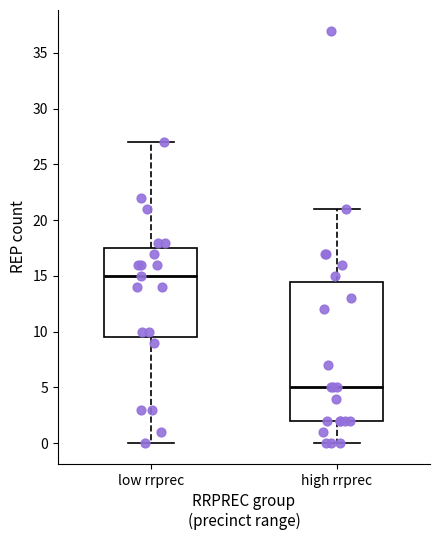

Where does the median line of the box for high rrprec sit on the y-axis? The values are not printed on the chart, so give them approximately, as read against the axis.

5.0